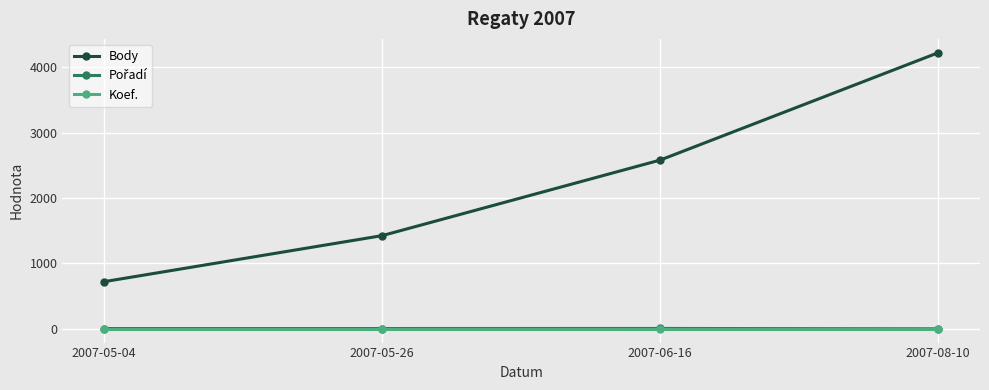

List the labels in order of Body value, largest first.

2007-08-10, 2007-06-16, 2007-05-26, 2007-05-04